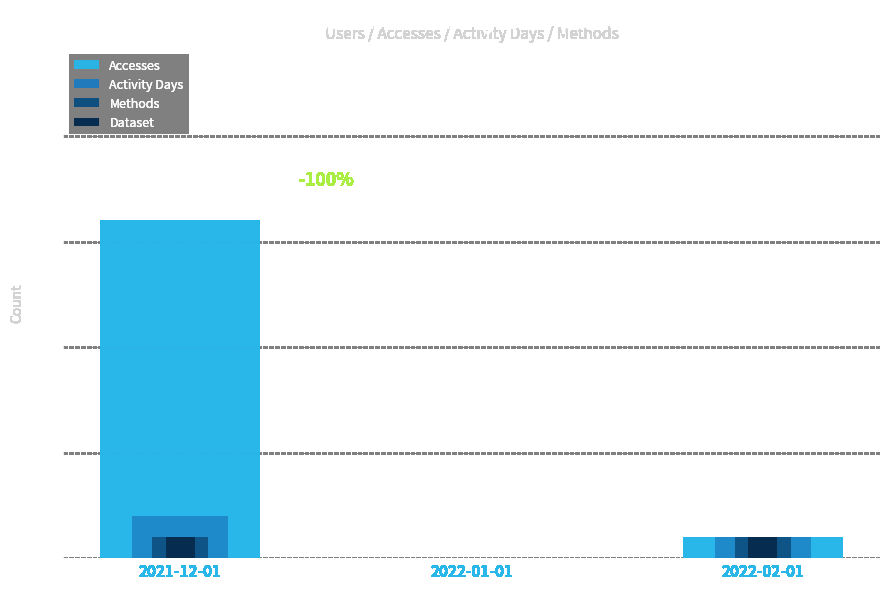

How many groups of bars are there?

3